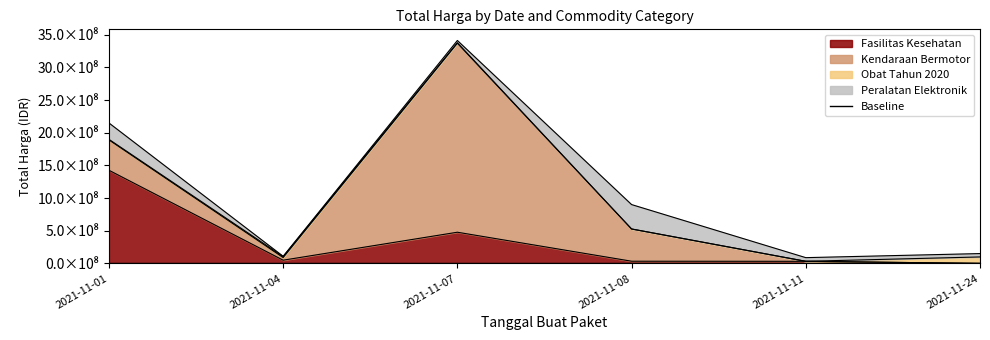

Between 2021-11-01 and 2021-11-04, which is larger?

2021-11-01